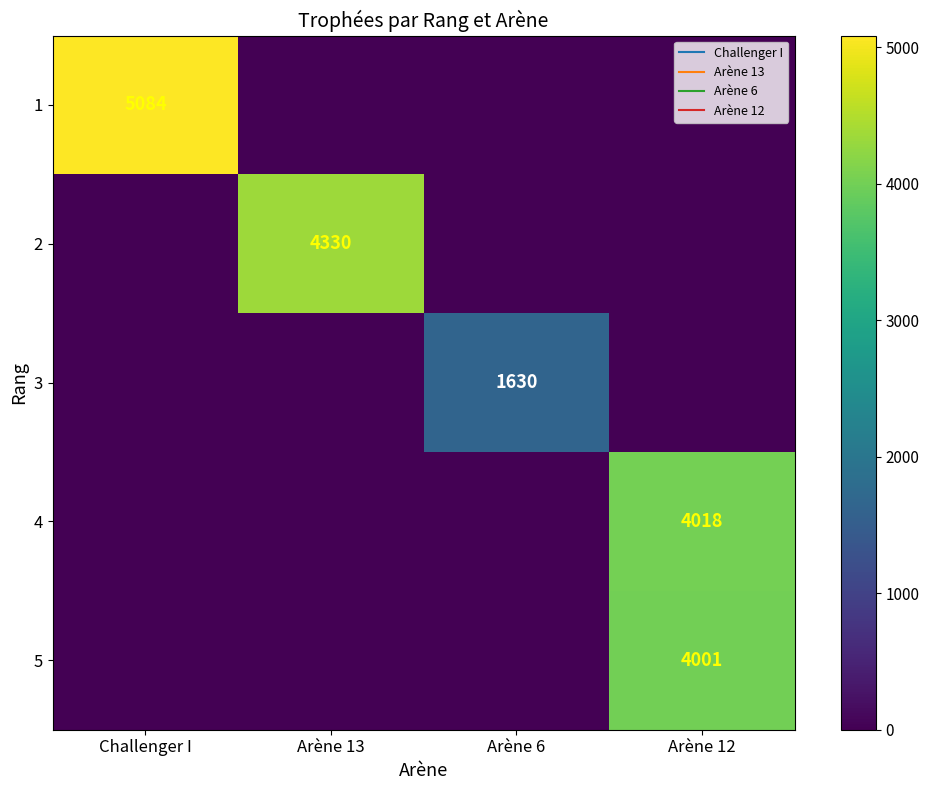

What is the total value across all series at Challenger I?

5084